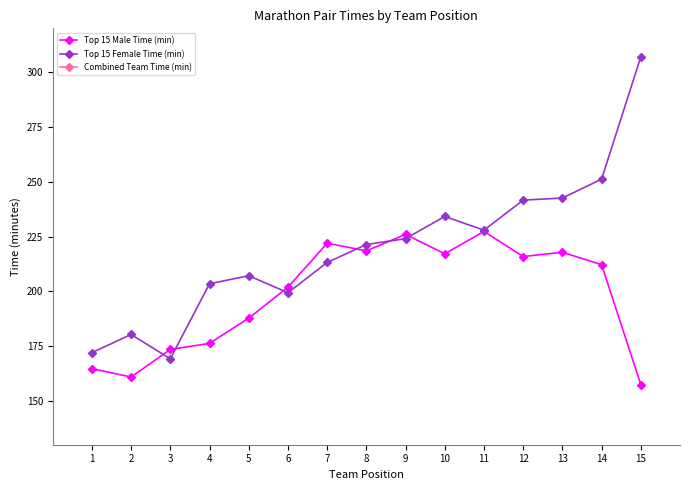

What is the highest value of the Top 15 Male Time (min) series?

227.3